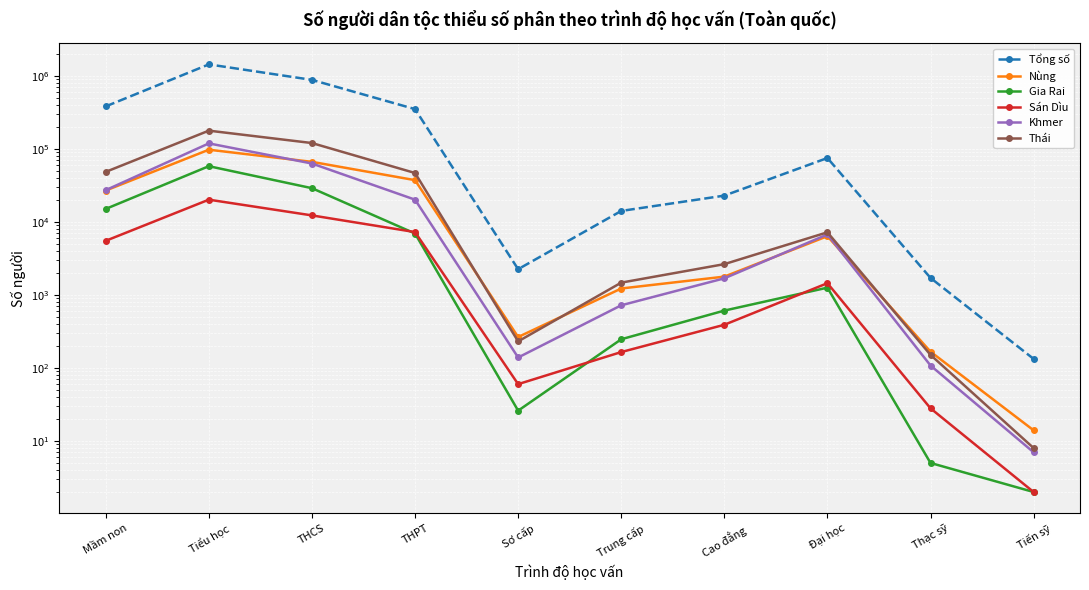

How many data points in Nùng are less than 6374?

5